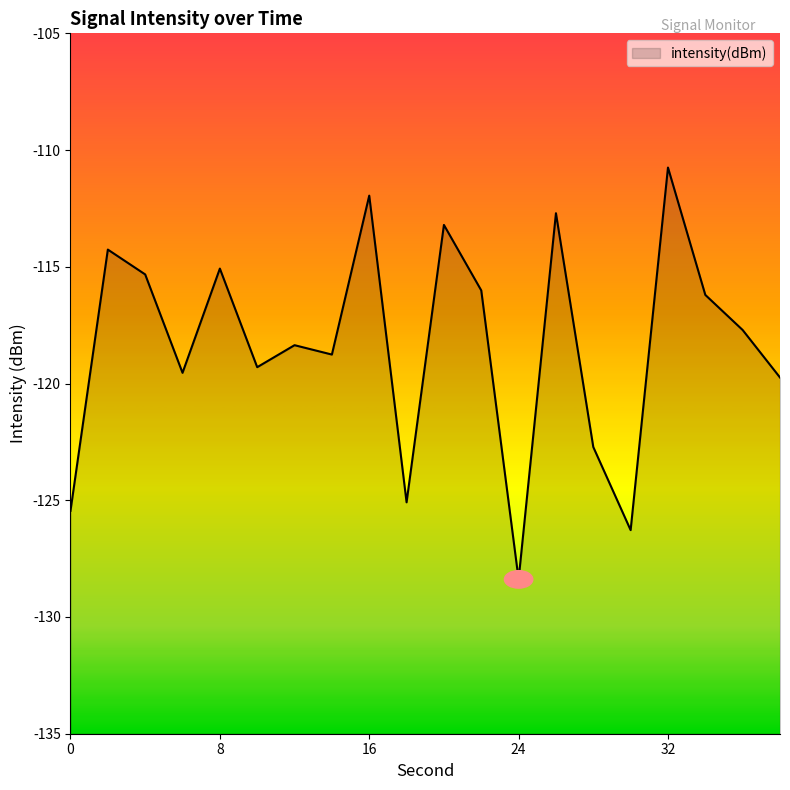

The chart shows a value of -126.3 at 30. True or false?

True